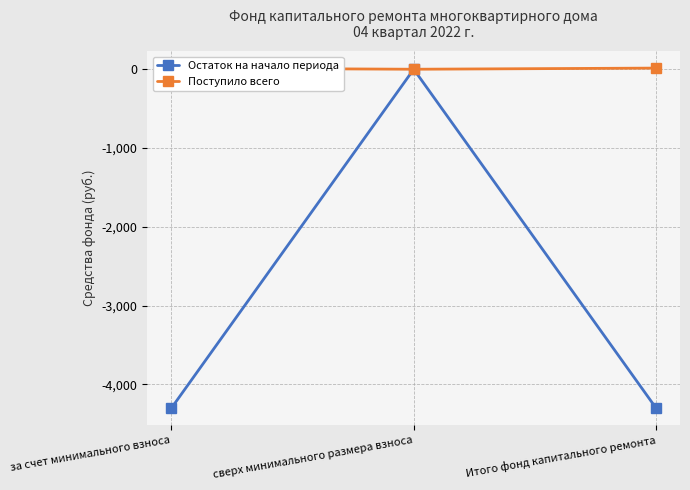

Reading right to left, extract all data points from this chart.

Остаток на начало периода: Итого фонд капитального ремонта=-4304.3	сверх минимального размера взноса=0.0	за счет минимального взноса=-4304.3
Поступило всего: Итого фонд капитального ремонта=14.5	сверх минимального размера взноса=0.0	за счет минимального взноса=14.5